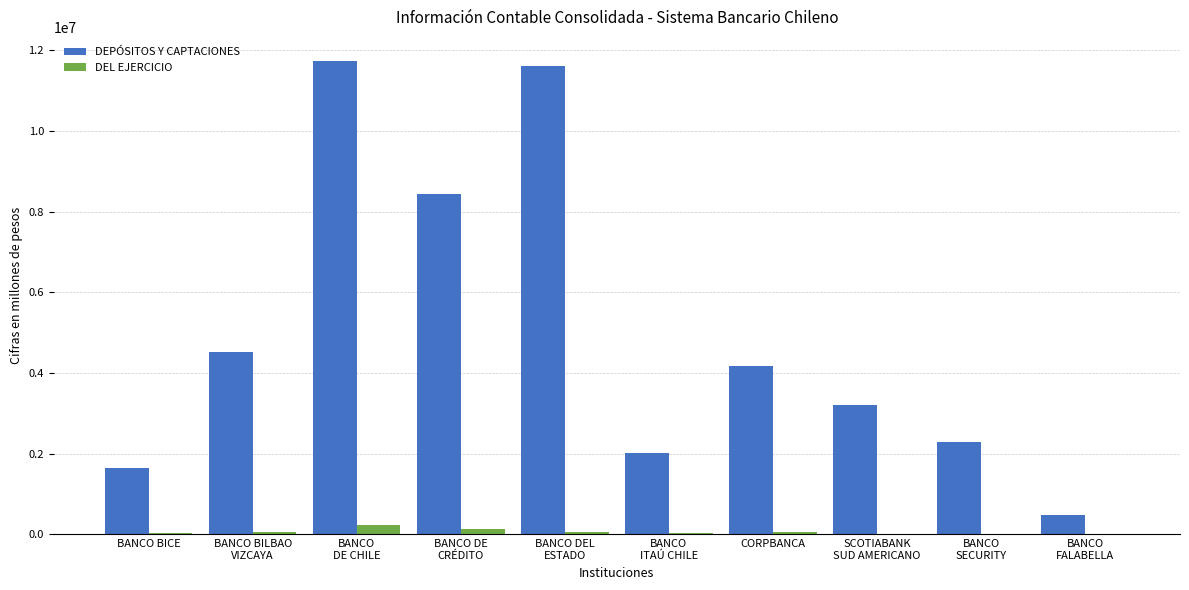

What is the spread (max minus min) of values at BANCO DE
CRÉDITO?

8307678